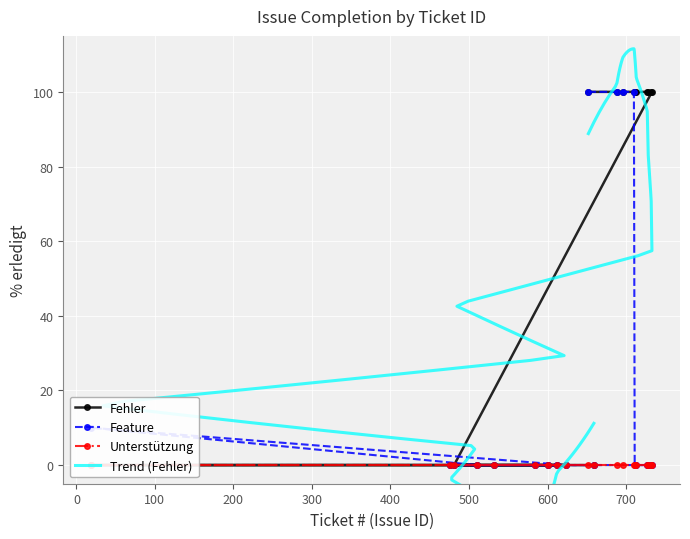

How many values in the Fehler series are below 100?

10